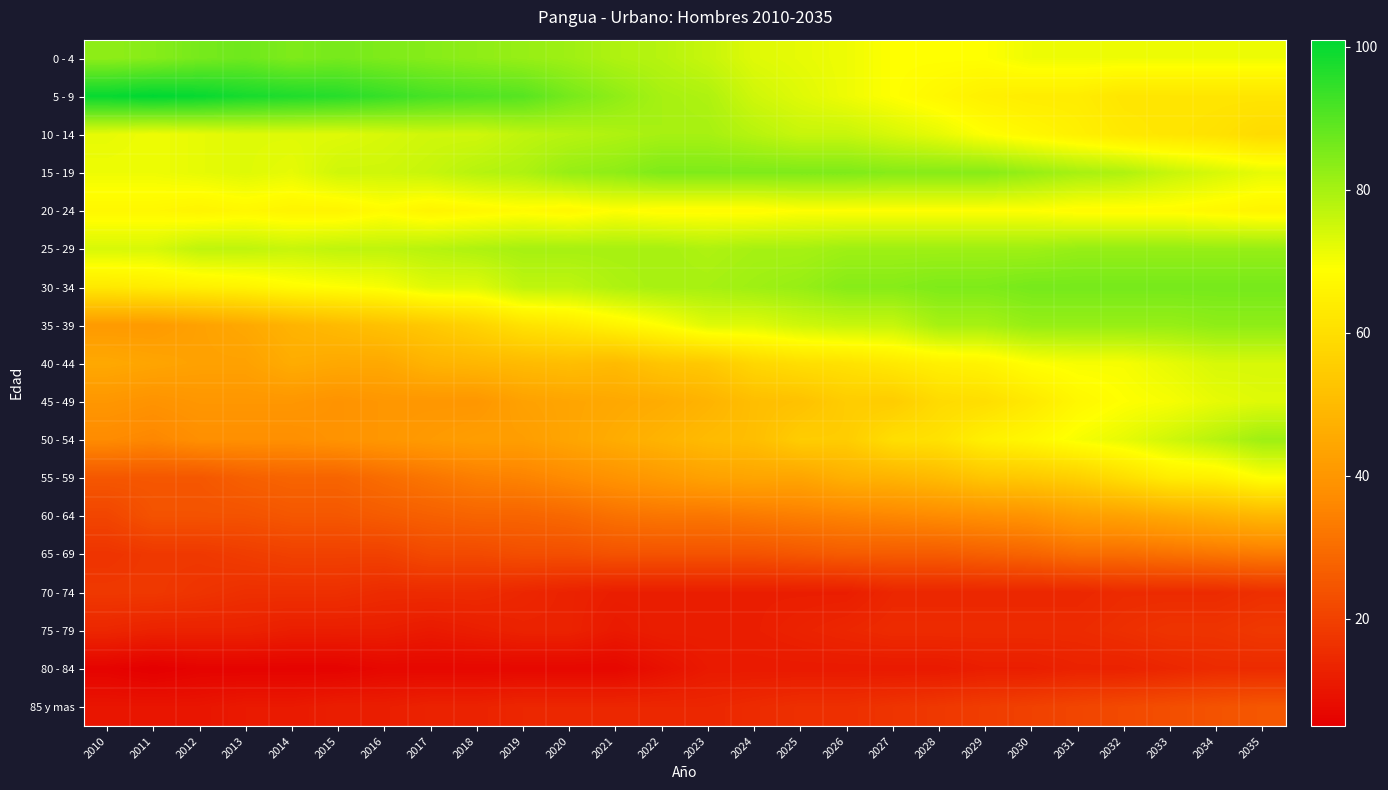

Reading left to right, what are all the values shown in this chart?

0 - 4: 2010=83	2011=84	2012=86	2013=87	2014=85	2015=86	2016=85	2017=84	2018=83	2019=82	2020=81	2021=79	2022=78	2023=76	2024=73	2025=72	2026=71	2027=69	2028=69	2029=69	2030=71	2031=71	2032=71	2033=71	2034=71	2035=71
5 - 9: 2010=100	2011=101	2012=100	2013=98	2014=97	2015=96	2016=94	2017=92	2018=91	2019=90	2020=86	2021=83	2022=80	2023=79	2024=75	2025=73	2026=71	2027=69	2028=67	2029=65	2030=64	2031=64	2032=62	2033=62	2034=62	2035=62
10 - 14: 2010=72	2011=71	2012=72	2013=73	2014=73	2015=73	2016=74	2017=75	2018=75	2019=77	2020=78	2021=79	2022=80	2023=80	2024=78	2025=76	2026=76	2027=74	2028=72	2029=69	2030=67	2031=65	2032=63	2033=62	2034=61	2035=59
15 - 19: 2010=71	2011=71	2012=72	2013=73	2014=72	2015=75	2016=75	2017=76	2018=78	2019=79	2020=82	2021=83	2022=85	2023=85	2024=85	2025=85	2026=85	2027=84	2028=84	2029=84	2030=82	2031=80	2032=79	2033=76	2034=74	2035=72
20 - 24: 2010=67	2011=67	2012=66	2013=67	2014=66	2015=66	2016=68	2017=66	2018=67	2019=68	2020=67	2021=69	2022=68	2023=68	2024=68	2025=69	2026=69	2027=69	2028=69	2029=69	2030=69	2031=68	2032=68	2033=68	2034=67	2035=66
25 - 29: 2010=74	2011=74	2012=77	2013=77	2014=76	2015=77	2016=77	2017=78	2018=79	2019=80	2020=80	2021=80	2022=80	2023=79	2024=80	2025=80	2026=81	2027=81	2028=81	2029=81	2030=81	2031=82	2032=82	2033=82	2034=82	2035=82
30 - 34: 2010=63	2011=64	2012=65	2013=66	2014=68	2015=69	2016=70	2017=73	2018=73	2019=77	2020=77	2021=79	2022=80	2023=80	2024=81	2025=82	2026=84	2027=84	2028=85	2029=85	2030=86	2031=86	2032=86	2033=86	2034=86	2035=86
35 - 39: 2010=41	2011=41	2012=43	2013=45	2014=48	2015=50	2016=52	2017=54	2018=57	2019=61	2020=63	2021=66	2022=69	2023=73	2024=73	2025=75	2026=76	2027=76	2028=80	2029=80	2030=82	2031=82	2032=82	2033=82	2034=83	2035=83
40 - 44: 2010=45	2011=44	2012=43	2013=43	2014=46	2015=45	2016=45	2017=48	2018=49	2019=50	2020=51	2021=50	2022=53	2023=54	2024=58	2025=60	2026=61	2027=63	2028=65	2029=66	2030=69	2031=70	2032=70	2033=72	2034=74	2035=74
45 - 49: 2010=40	2011=39	2012=40	2013=40	2014=40	2015=39	2016=40	2017=40	2018=40	2019=43	2020=44	2021=45	2022=46	2023=48	2024=51	2025=52	2026=55	2027=55	2028=59	2029=60	2030=63	2031=67	2032=69	2033=70	2034=72	2035=73
50 - 54: 2010=37	2011=36	2012=38	2013=38	2014=38	2015=39	2016=40	2017=41	2018=42	2019=42	2020=44	2021=46	2022=48	2023=50	2024=51	2025=55	2026=55	2027=60	2028=61	2029=65	2030=67	2031=70	2032=72	2033=75	2034=78	2035=81
55 - 59: 2010=25	2011=25	2012=25	2013=27	2014=28	2015=28	2016=30	2017=32	2018=34	2019=35	2020=37	2021=39	2022=41	2023=43	2024=44	2025=44	2026=47	2027=48	2028=50	2029=53	2030=54	2031=56	2032=60	2033=64	2034=65	2035=69
60 - 64: 2010=21	2011=24	2012=24	2013=24	2014=25	2015=25	2016=26	2017=27	2018=28	2019=28	2020=29	2021=31	2022=32	2023=32	2024=33	2025=34	2026=35	2027=36	2028=37	2029=38	2030=39	2031=42	2032=43	2033=45	2034=47	2035=49
65 - 69: 2010=17	2011=18	2012=18	2013=19	2014=20	2015=20	2016=20	2017=22	2018=22	2019=23	2020=23	2021=24	2022=24	2023=24	2024=24	2025=25	2026=26	2027=26	2028=26	2029=27	2030=28	2031=30	2032=30	2033=31	2034=32	2035=33
70 - 74: 2010=18	2011=18	2012=17	2013=16	2014=16	2015=16	2016=15	2017=15	2018=15	2019=14	2020=13	2021=12	2022=12	2023=12	2024=12	2025=12	2026=12	2027=14	2028=14	2029=14	2030=14	2031=14	2032=15	2033=15	2034=15	2035=16
75 - 79: 2010=14	2011=13	2012=13	2013=13	2014=12	2015=12	2016=12	2017=11	2018=12	2019=13	2020=13	2021=11	2022=12	2023=12	2024=12	2025=13	2026=14	2027=15	2028=15	2029=15	2030=15	2031=15	2032=16	2033=17	2034=17	2035=18
80 - 84: 2010=6	2011=5	2012=6	2013=6	2014=6	2015=6	2016=7	2017=7	2018=7	2019=7	2020=7	2021=7	2022=9	2023=11	2024=11	2025=11	2026=11	2027=11	2028=11	2029=12	2030=12	2031=13	2032=13	2033=14	2034=15	2035=15
85 y mas: 2010=10	2011=10	2012=10	2013=11	2014=11	2015=12	2016=12	2017=13	2018=13	2019=14	2020=14	2021=14	2022=14	2023=14	2024=15	2025=16	2026=16	2027=17	2028=18	2029=19	2030=20	2031=21	2032=22	2033=23	2034=24	2035=25